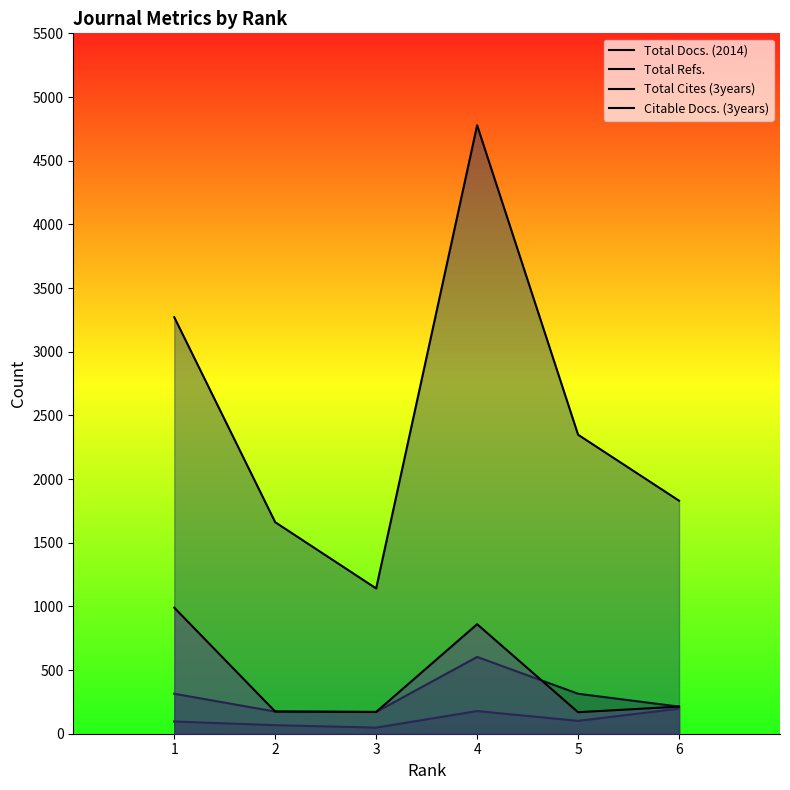

Does the chart display data point markers on the line(s)?

No